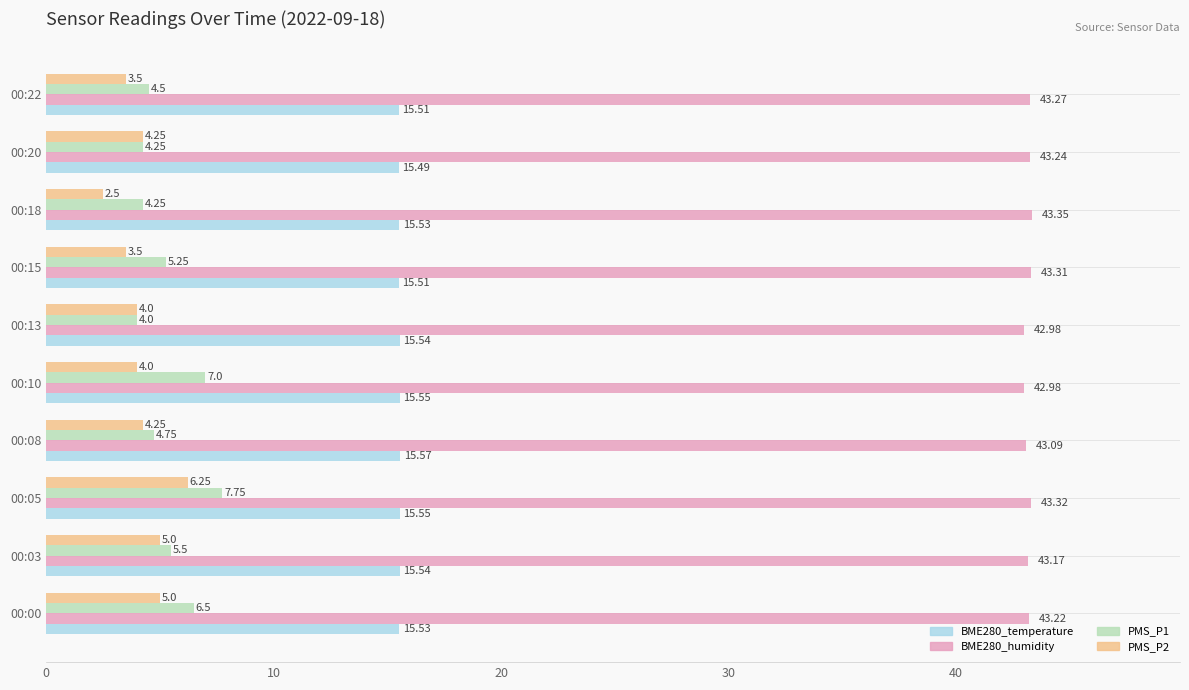

What is the difference between the second highest and minimum values in the BME280_humidity series?

0.3